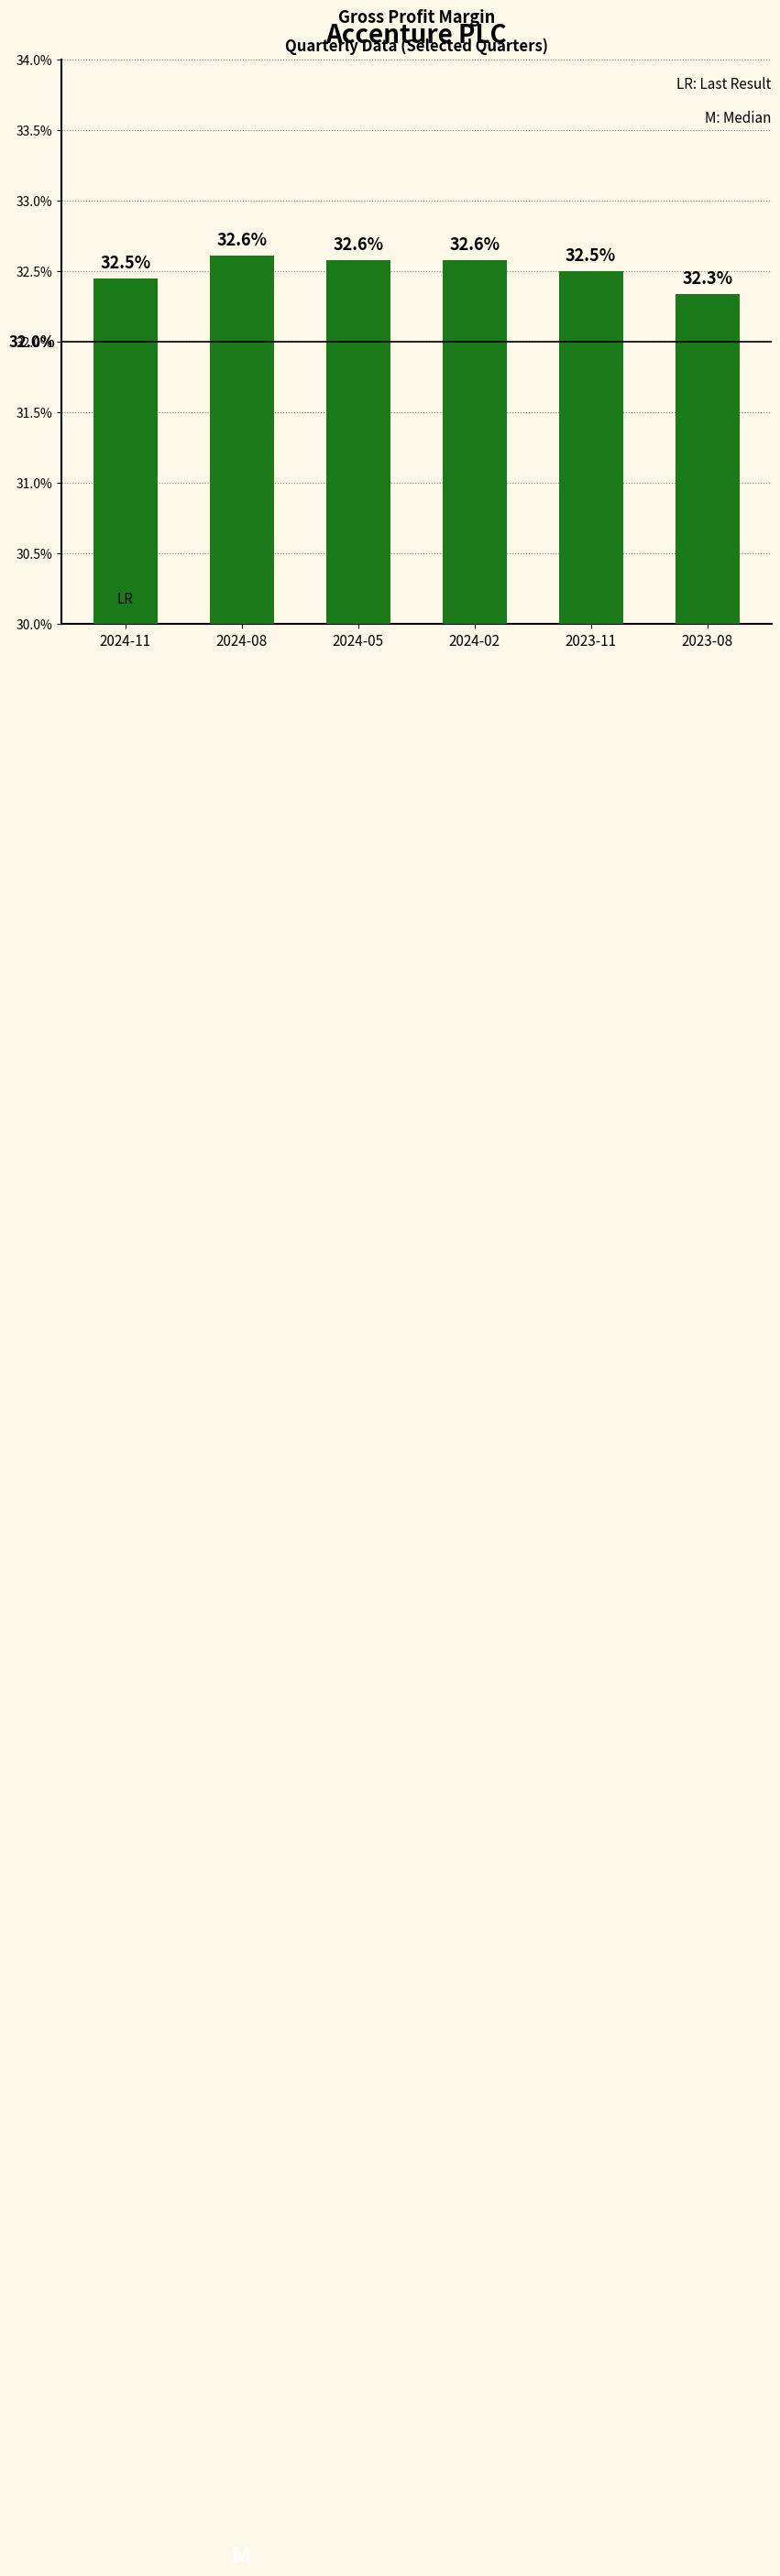

At which category does the chart reach its minimum across all series?

2023-08